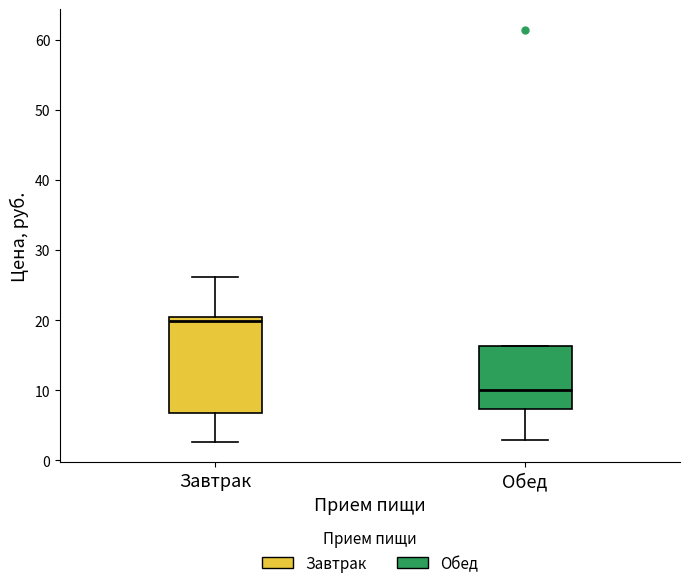

Where is the lower edge of the box for Обед on the y-axis? The values are not printed on the chart, so give them approximately, as read against the axis.

7